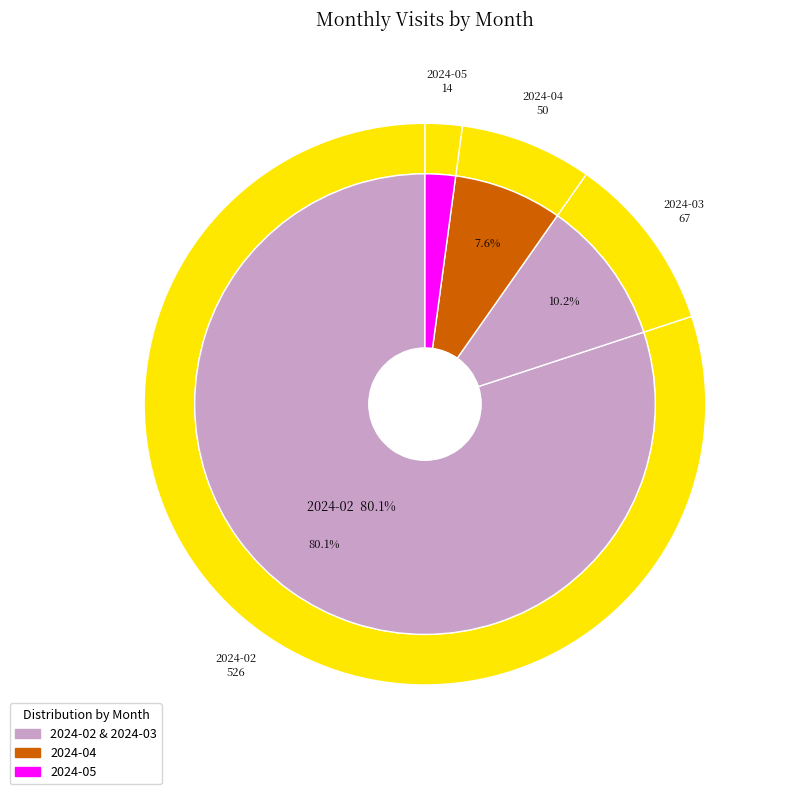

Which slice represents more than half of the pie?

2024-02